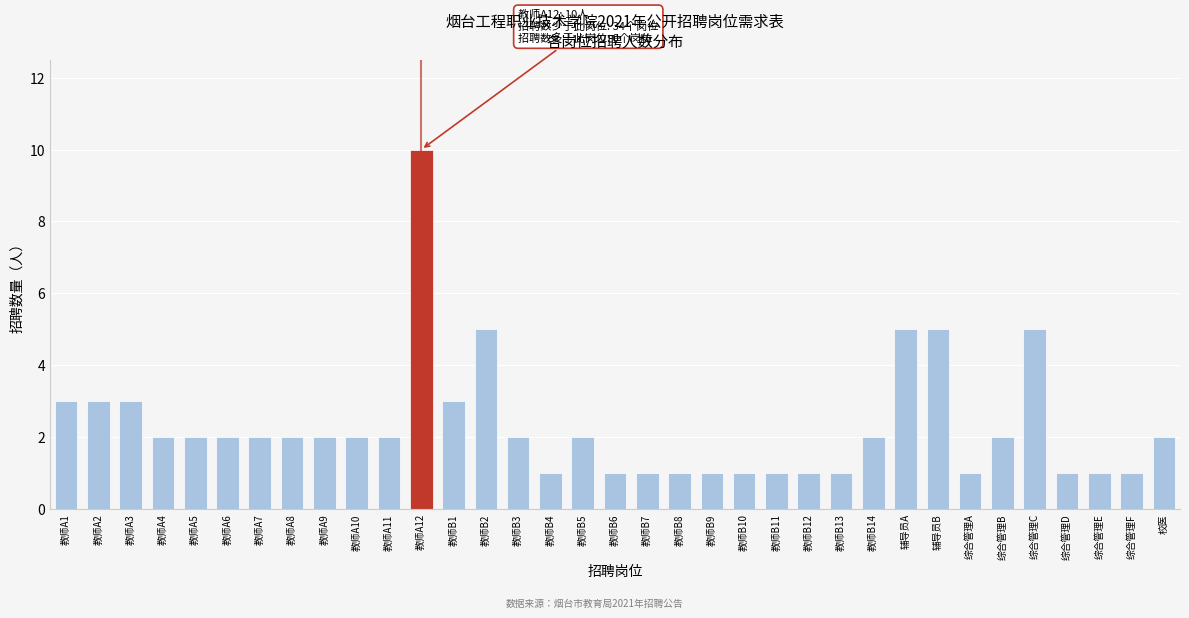

The value at 教师A10 is 4. True or false?

False